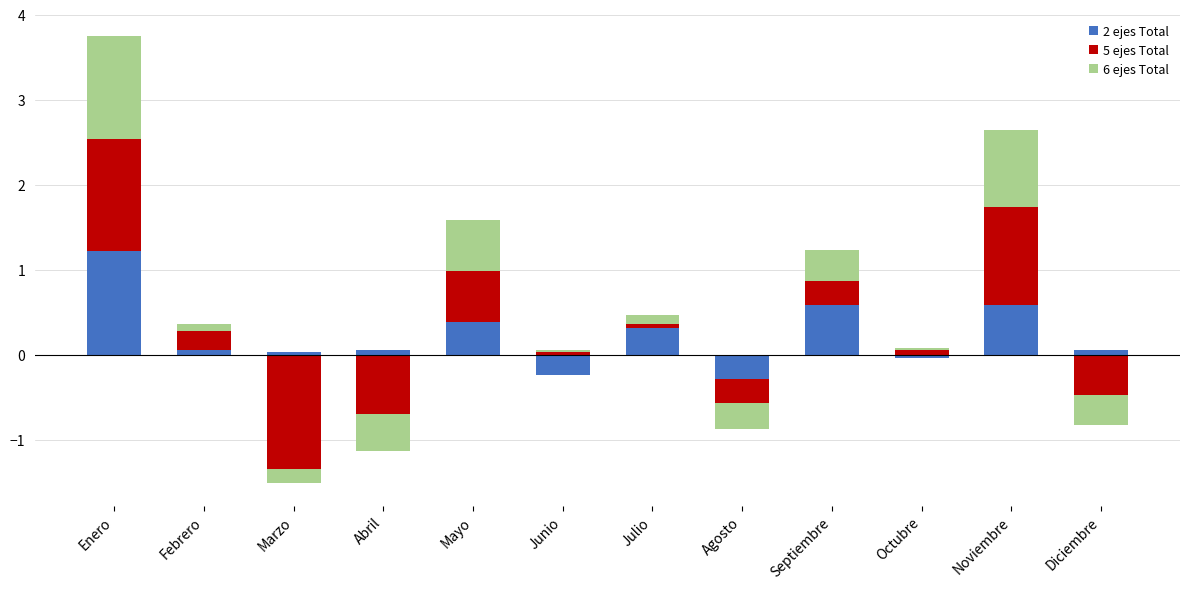

The 6 ejes Total series shows 0.1 at Julio. True or false?

True